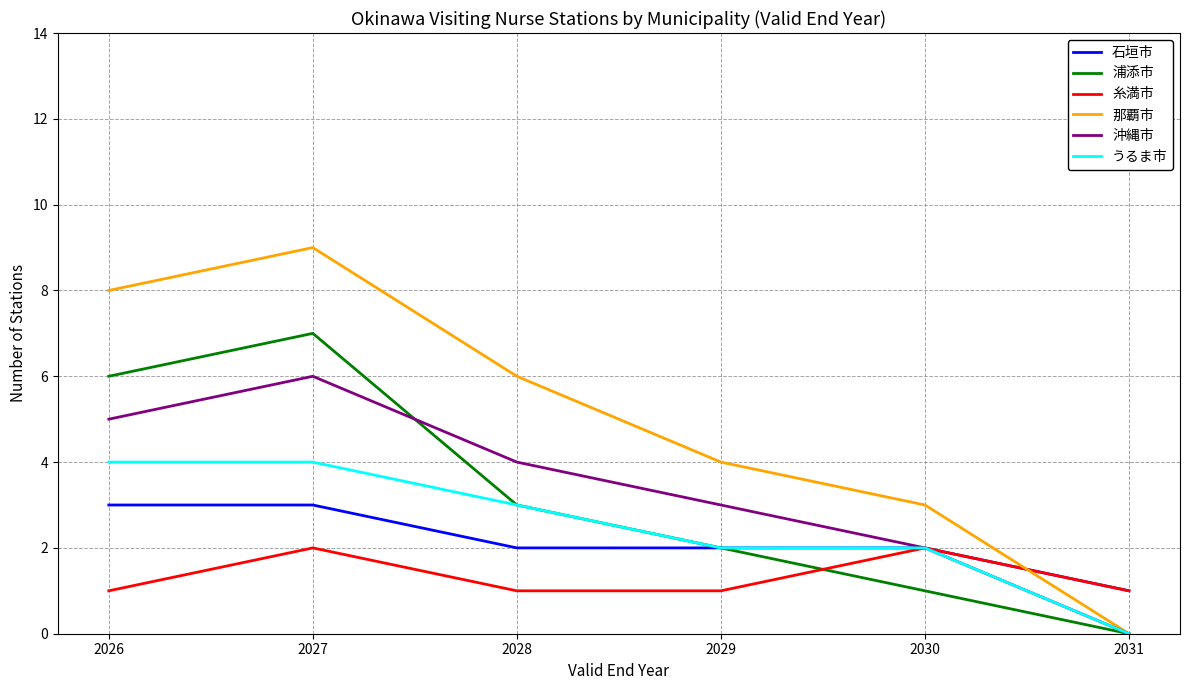

Is it true that 糸満市 equals 0 at 2026?

False